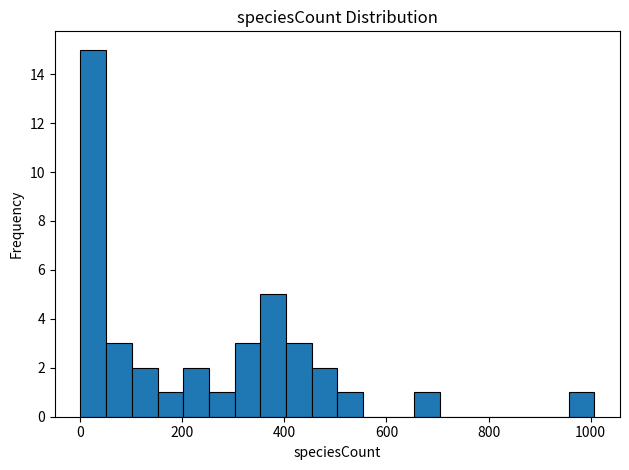

Read against the x-axis, roughly where is the centre of the tallest bar?

20